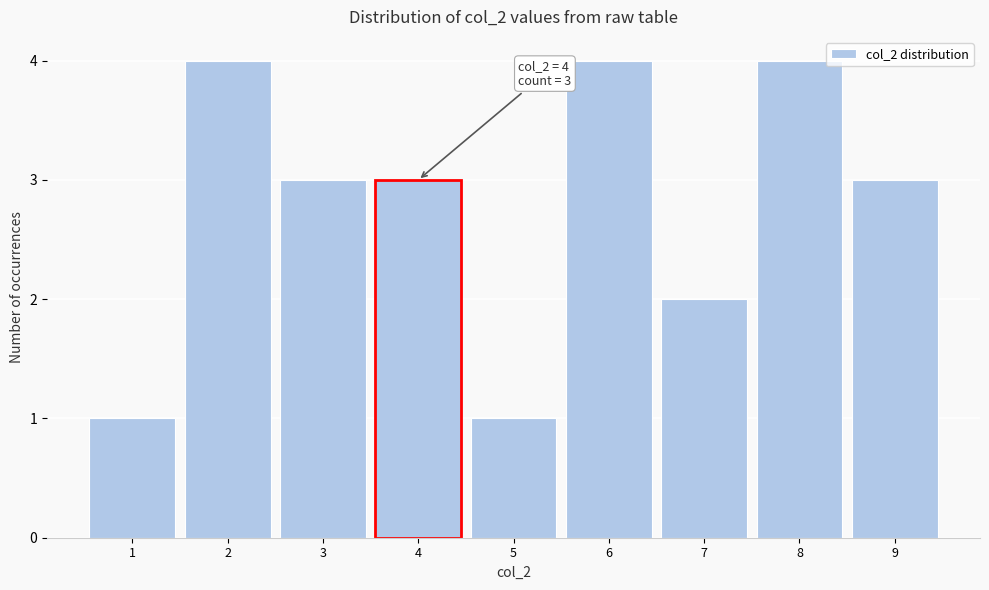

Reading left to right, list all the values displayed in this chart.

1	4	3	3	1	4	2	4	3